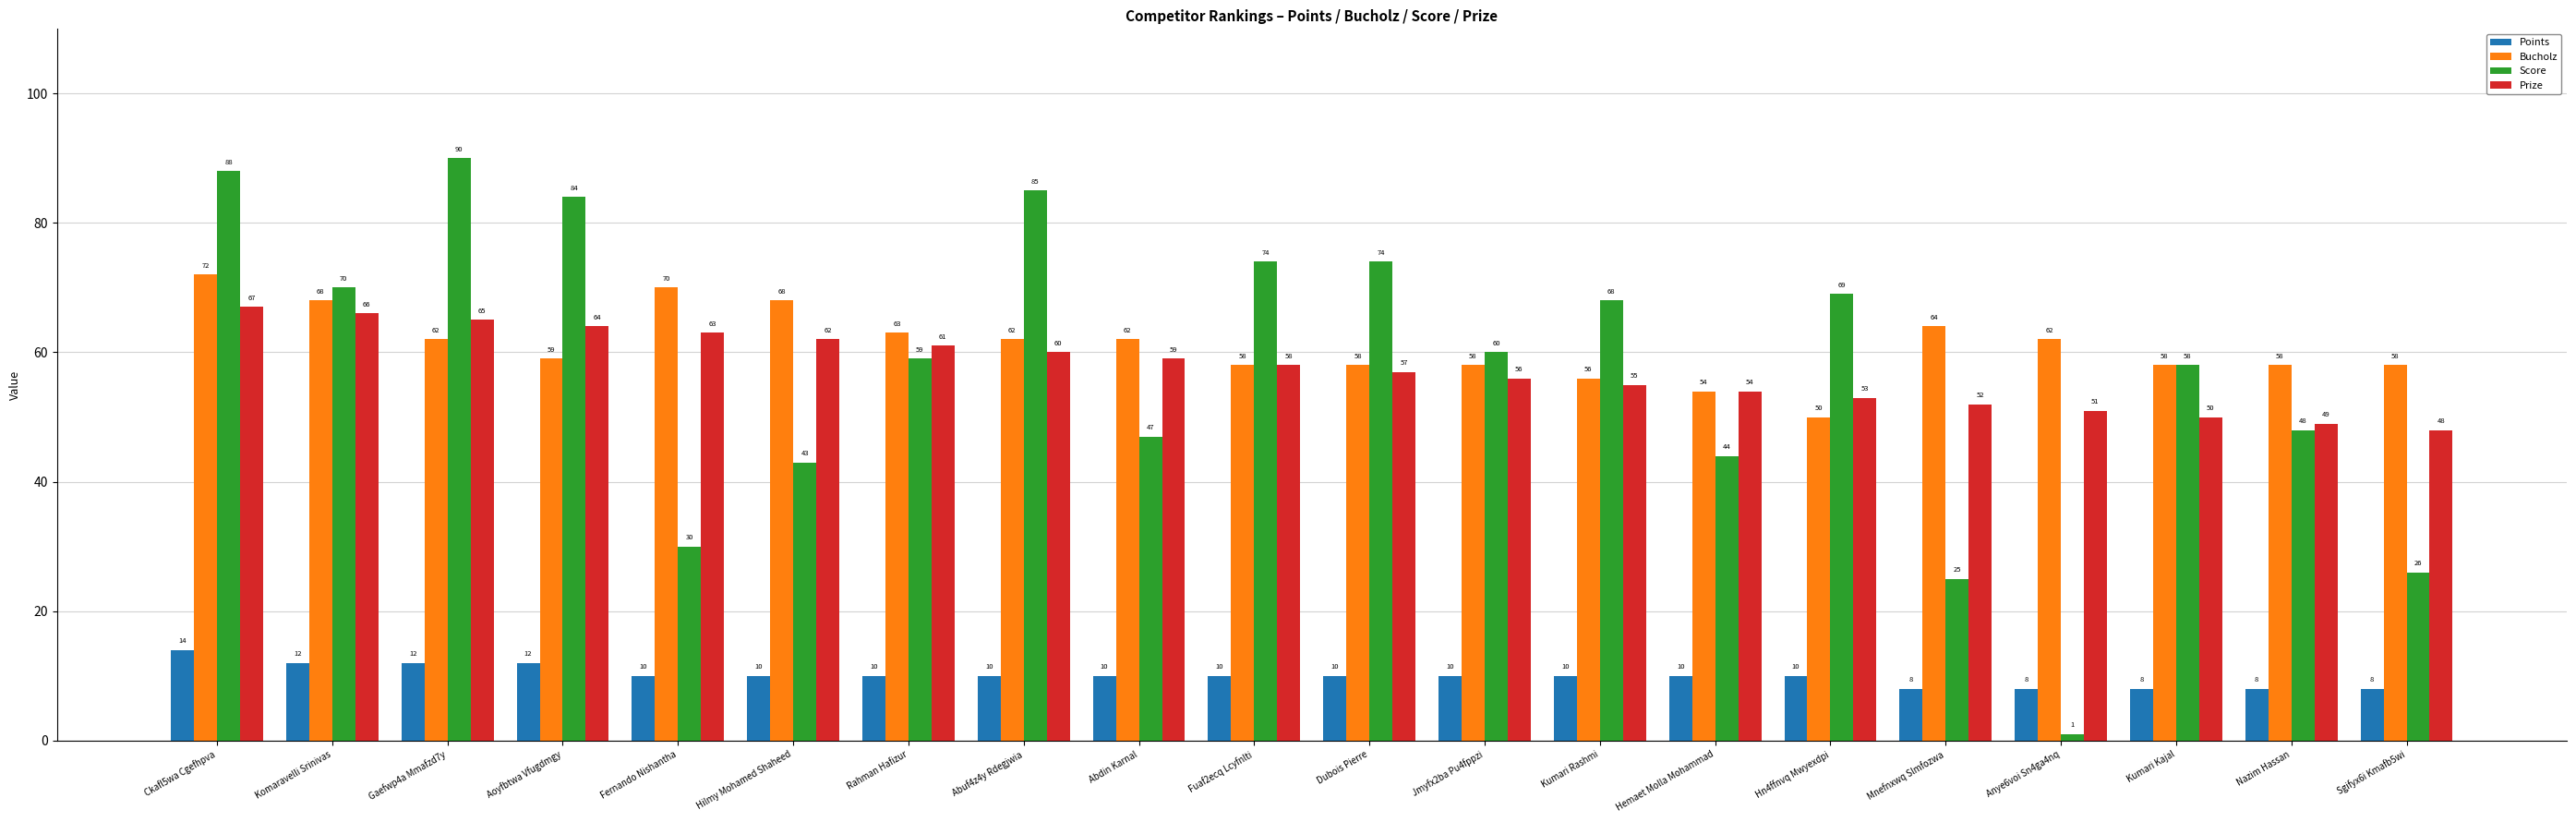

What is the difference between the Prize values at Hn4ffnvq Mwyexdpi and Abdin Karnal?

6